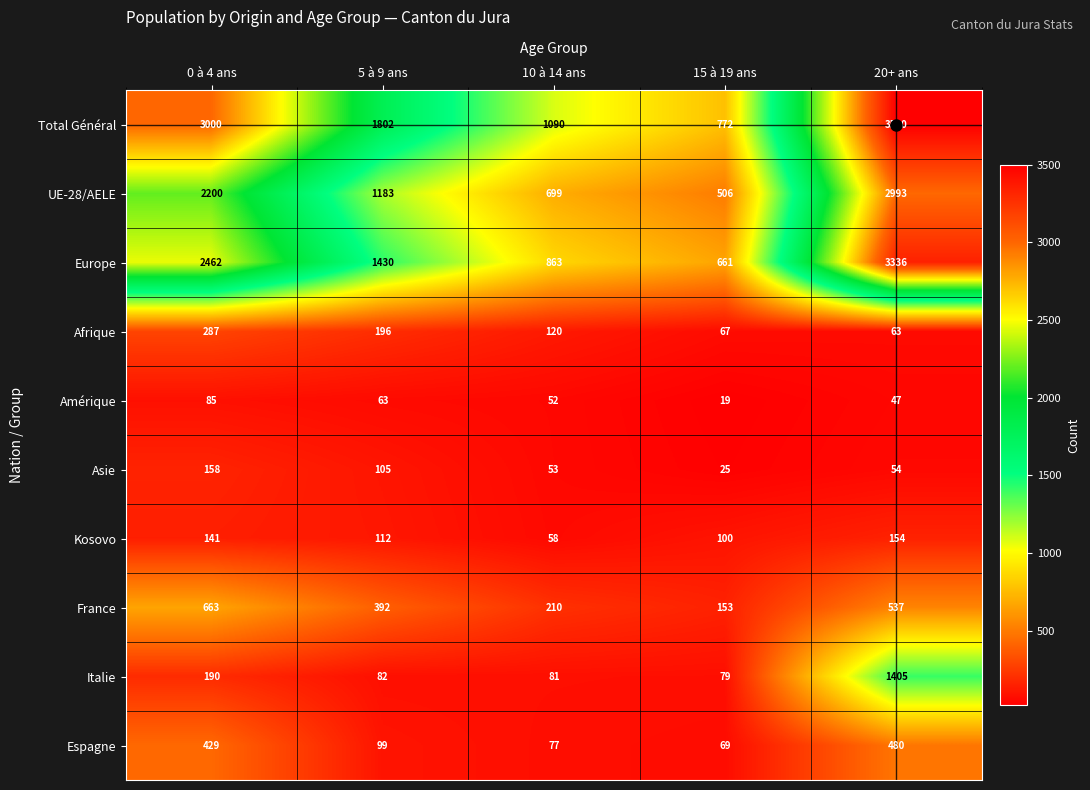

What is the maximum value for Espagne?

480